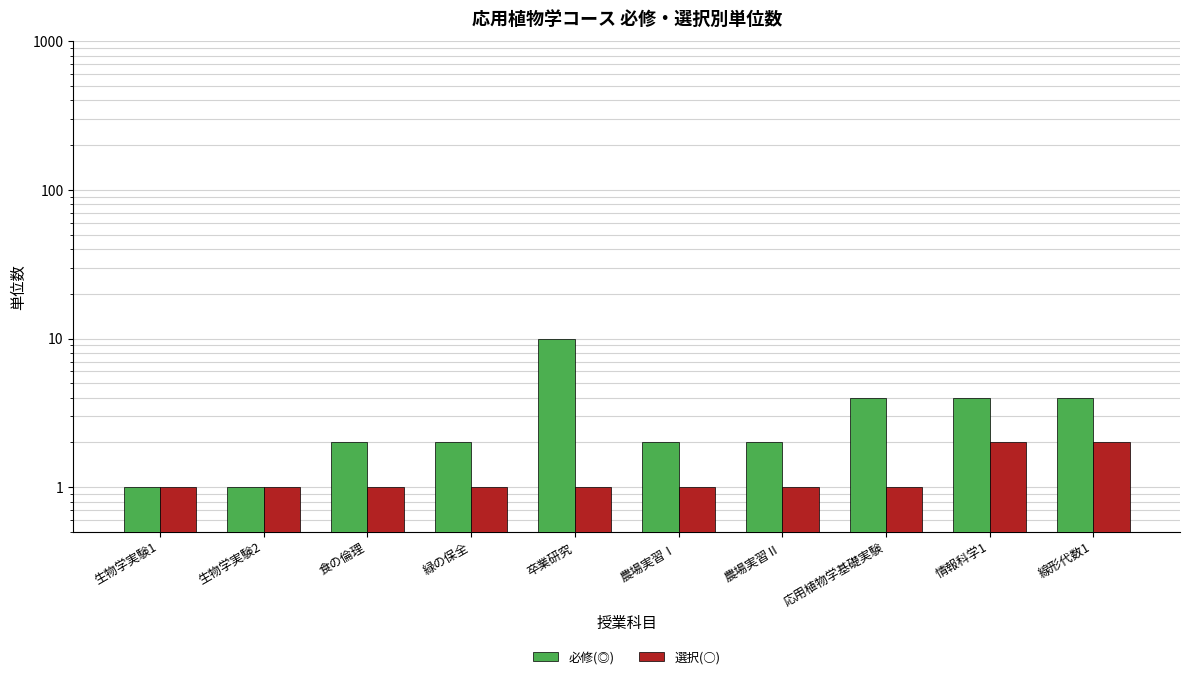

Where does the 必修(◎) series first go above 2?

卒業研究